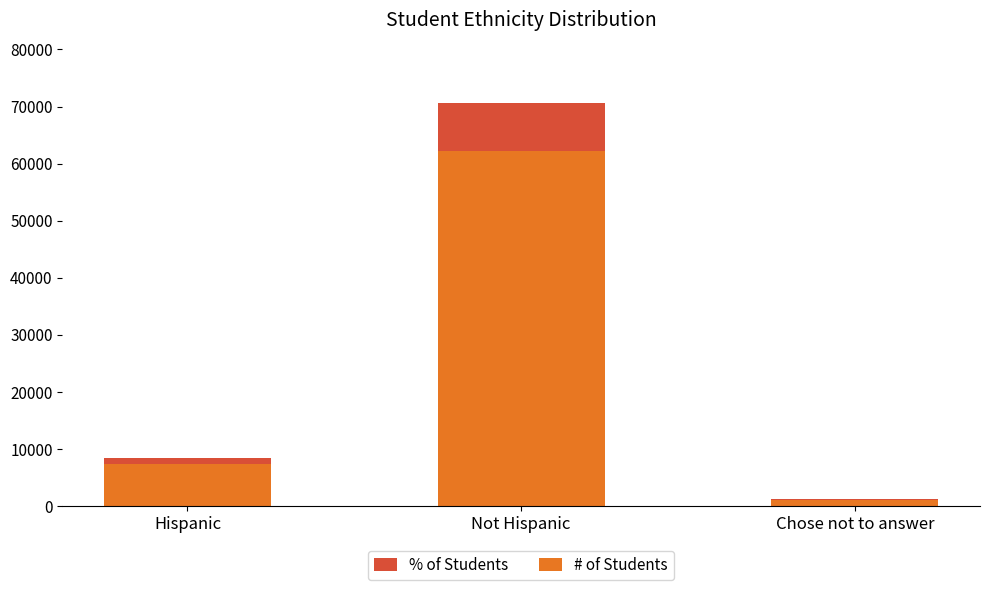

Reading left to right, transcribe the values for # of Students.

Hispanic=7416.2	Not Hispanic=62127.0	Chose not to answer=1076.8